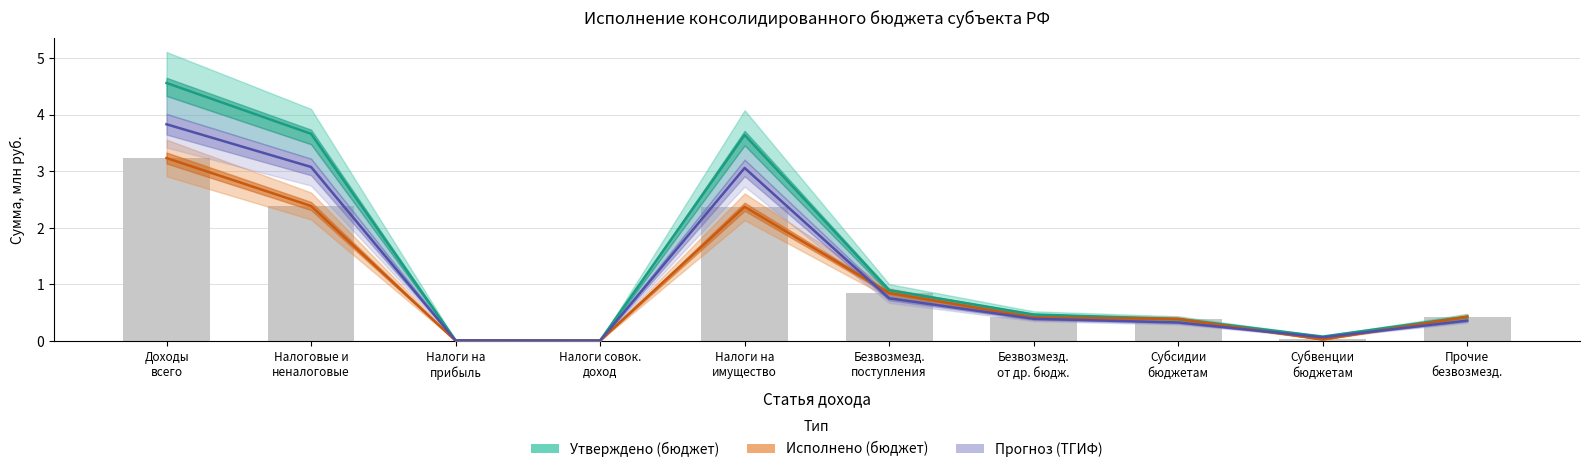

Reading left to right, extract all data points from this chart.

Утверждено (консолидированный бюджет): 4.6	3.7	0.0	0.0	3.6	0.9	0.5	0.4	0.1	0.4
Исполнено (консолидированный бюджет): 3.2	2.4	0.0	0.0	2.4	0.8	0.4	0.4	0.0	0.4
Утверждено (бюджет ТГИФ): 3.8	3.1	0.0	0.0	3.1	0.8	0.4	0.3	0.1	0.4